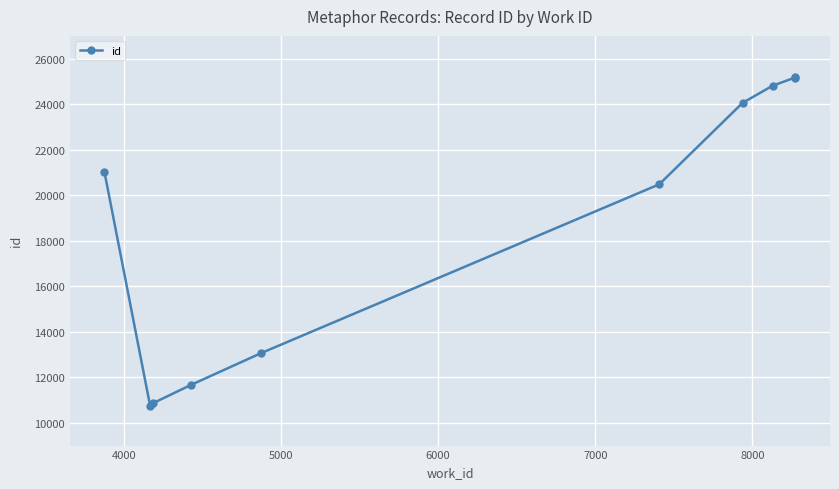

What is the difference between the second highest and second lowest values?

14313